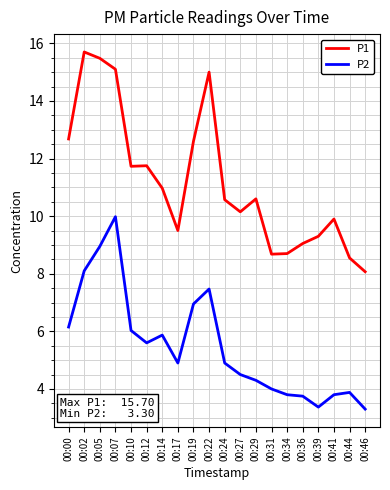

True or false: P1 and P2 cross at least once.

False